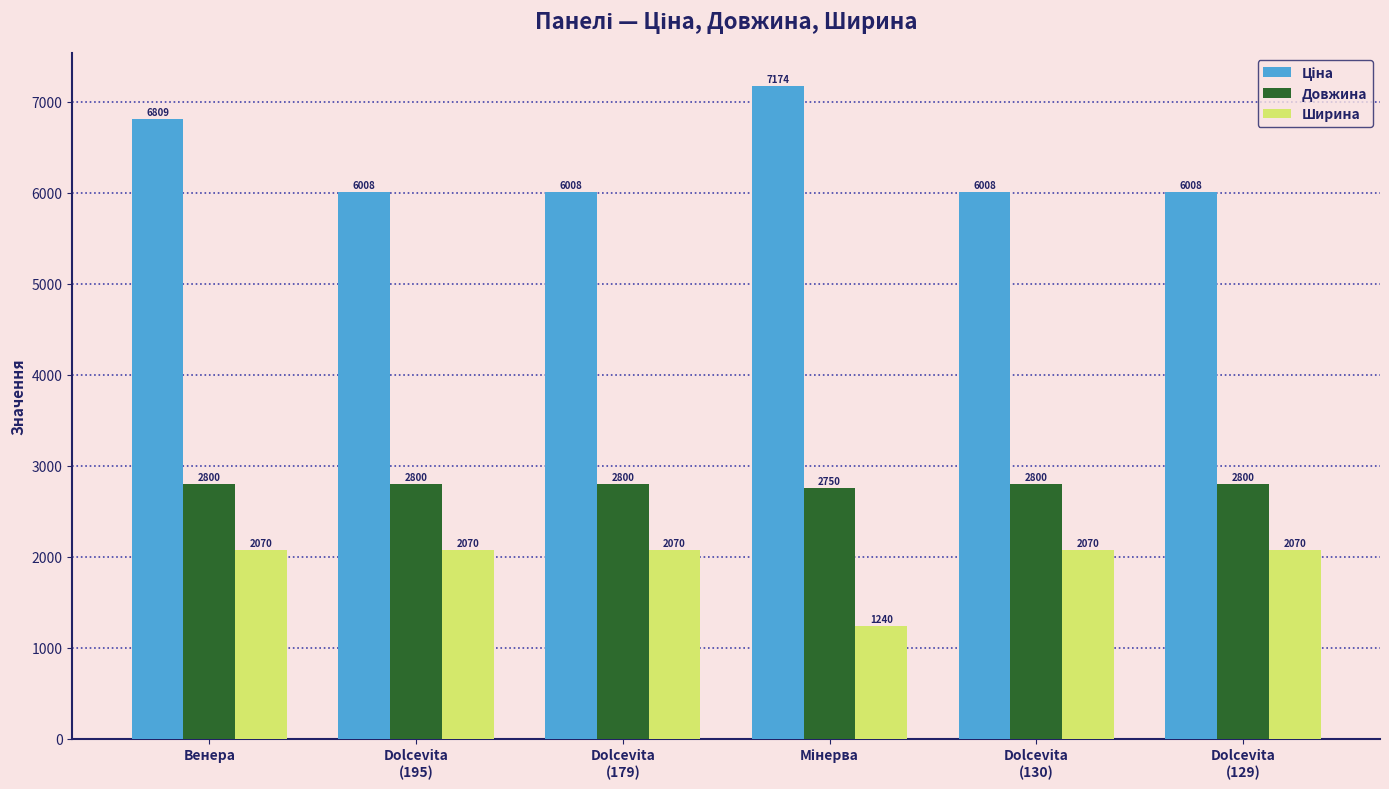

What is the difference between the maximum and minimum values in the Довжина series?

50.0